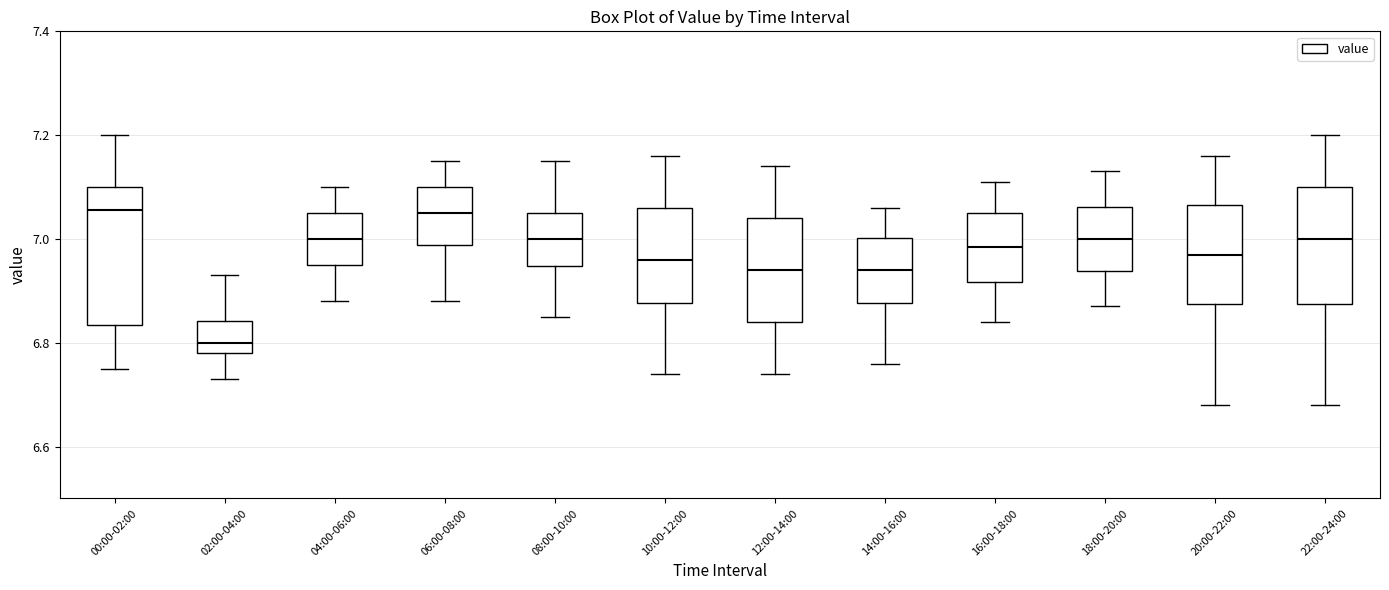

Where is the upper edge of the box for 16:00-18:00 on the y-axis? The values are not printed on the chart, so give them approximately, as read against the axis.

7.06